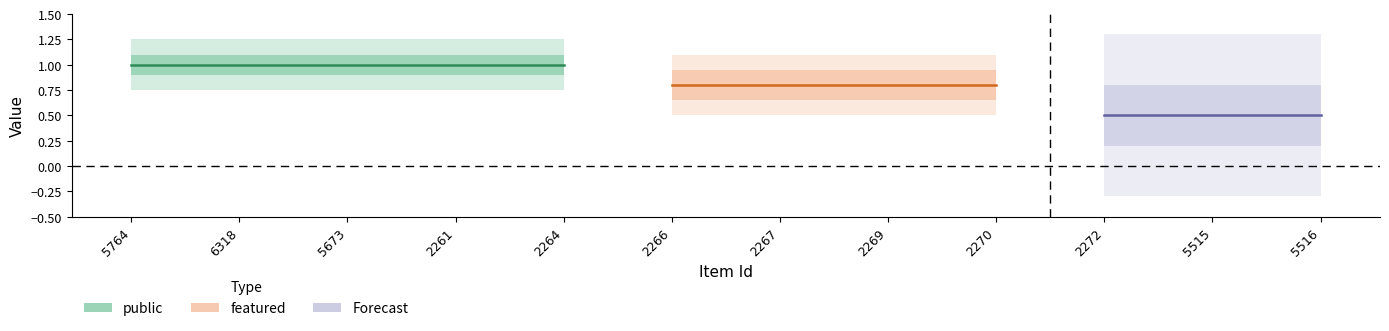

True or false: featured and public cross at least once.

False